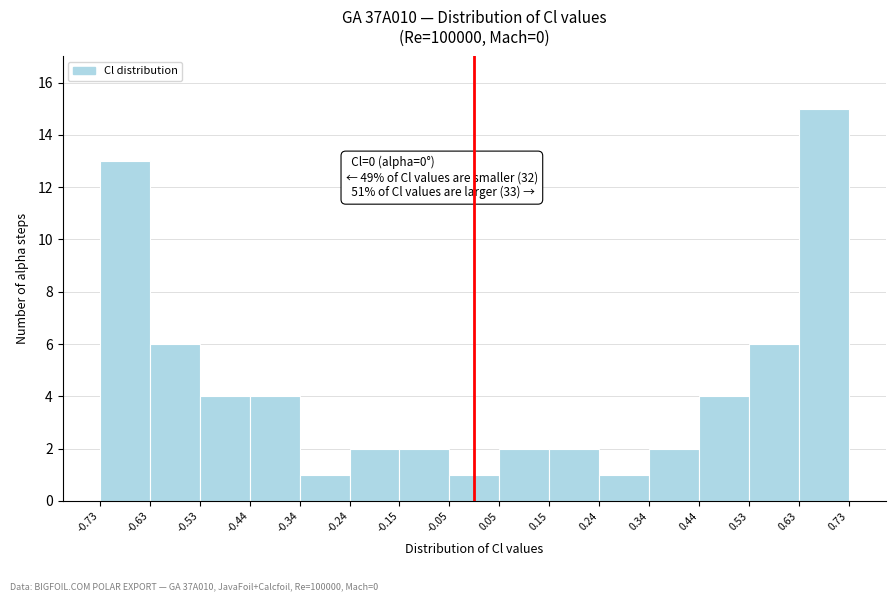

Over which range of the x-axis is the bar tallest?

0.63 to 0.73